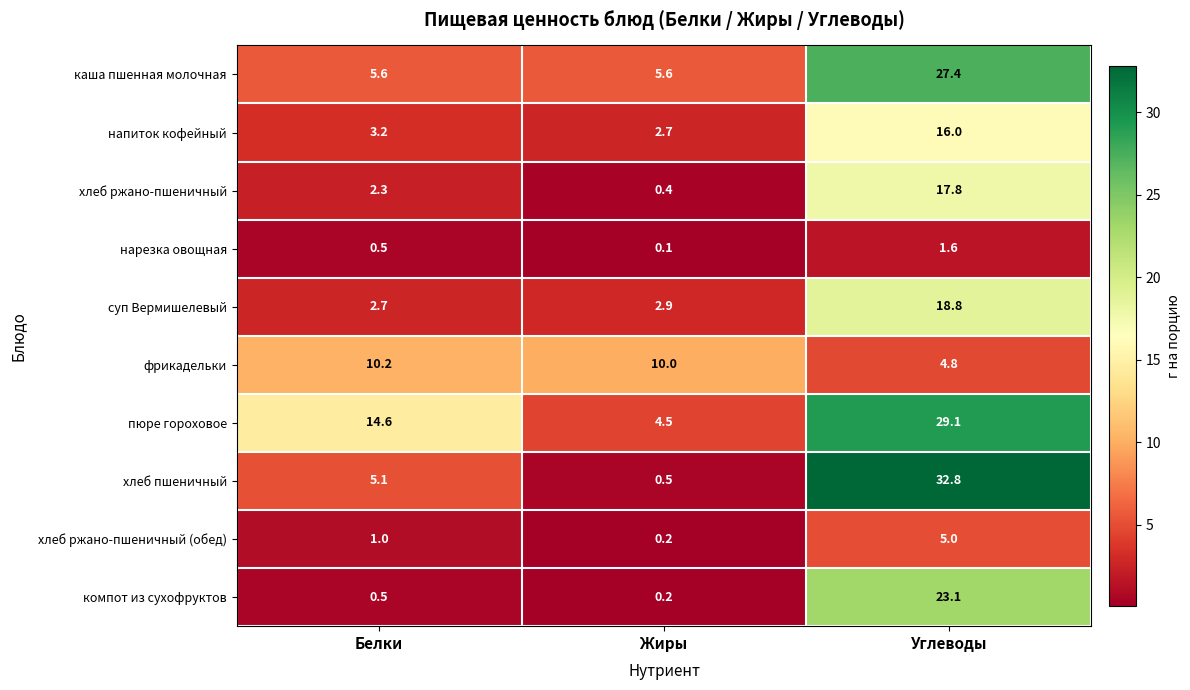

Which series has the widest spread of values?

хлеб пшеничный